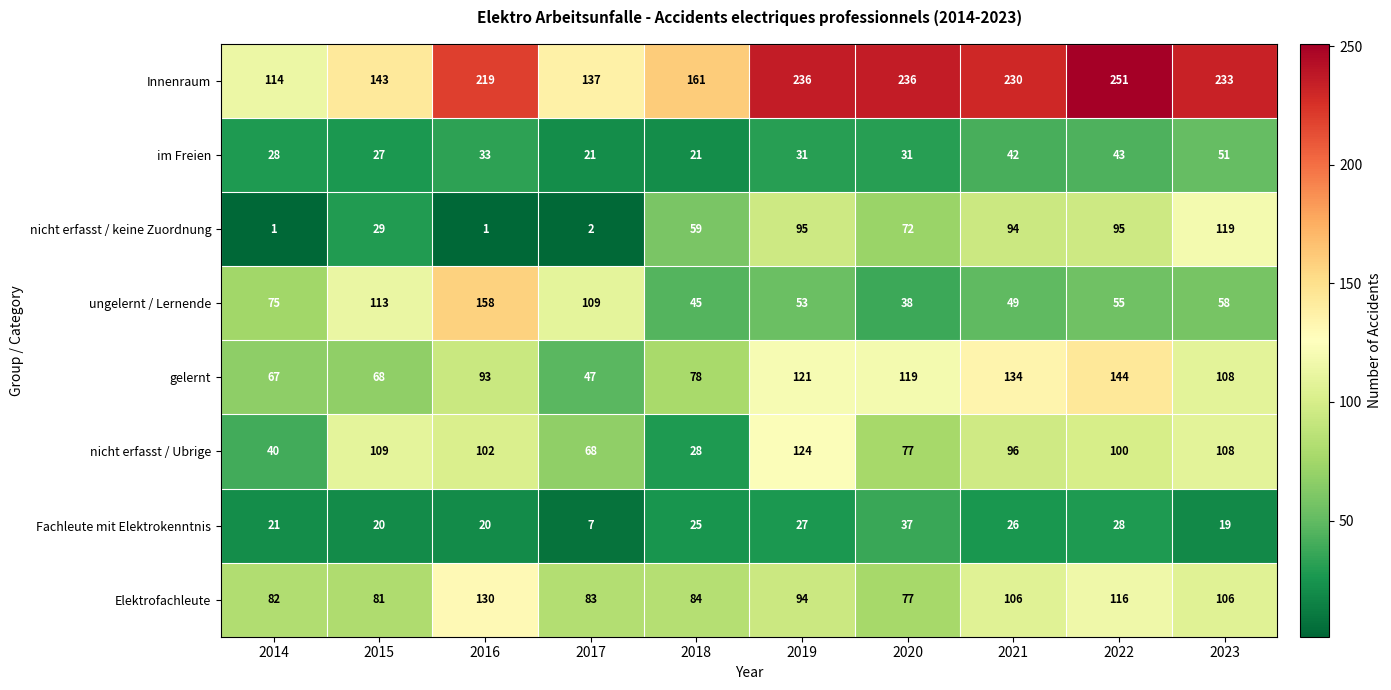

At which category is the sum across all series the highest?

2022